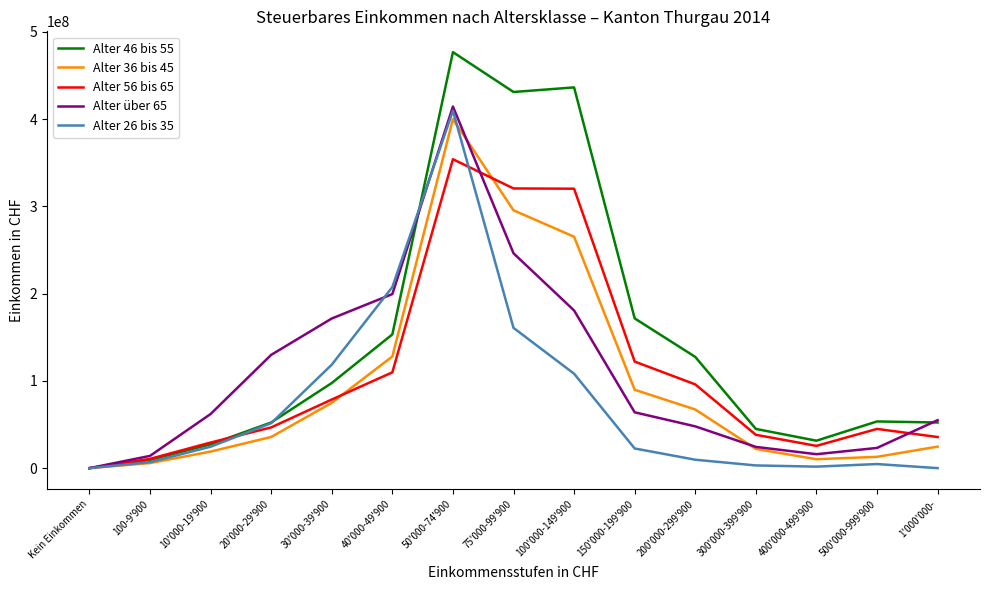

What is the sum of the Alter 36 bis 45 values at 30'000-39'900 and 100-9'900?

80661400